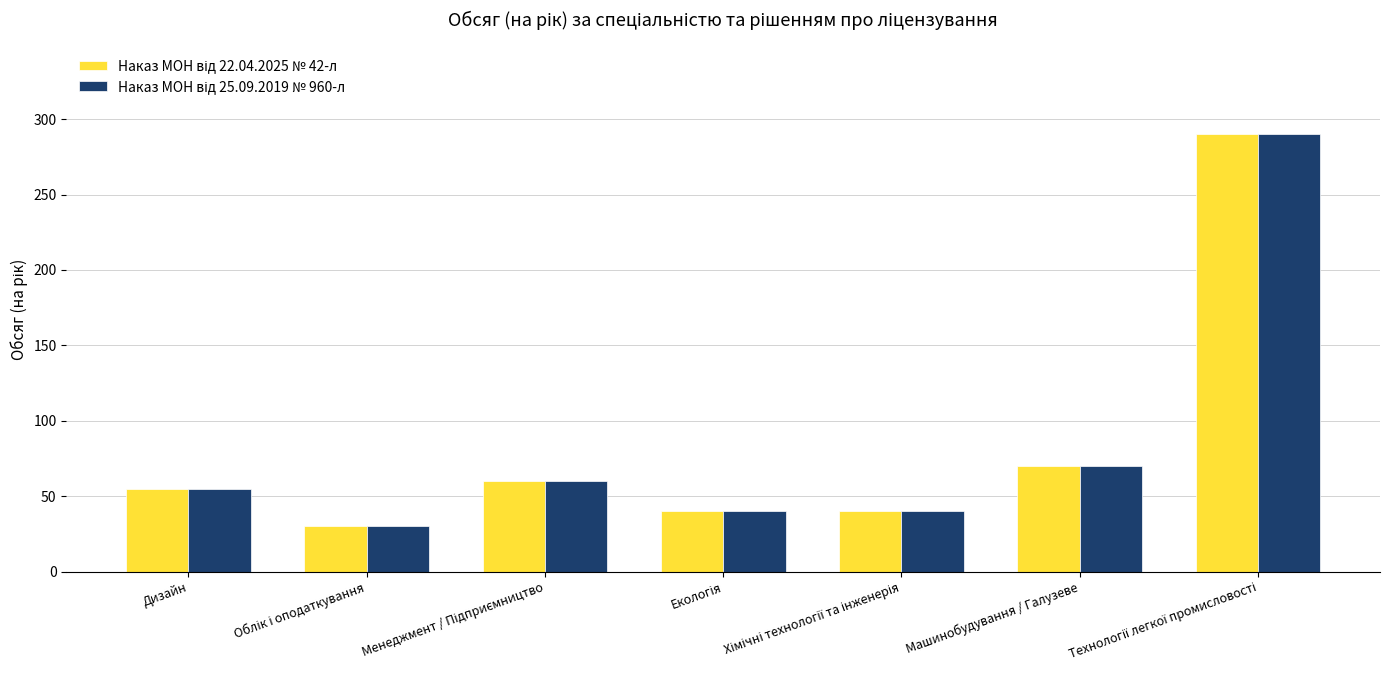

Is it true that Наказ МОН від 25.09.2019 № 960-л equals 13 at Облік і оподаткування?

False